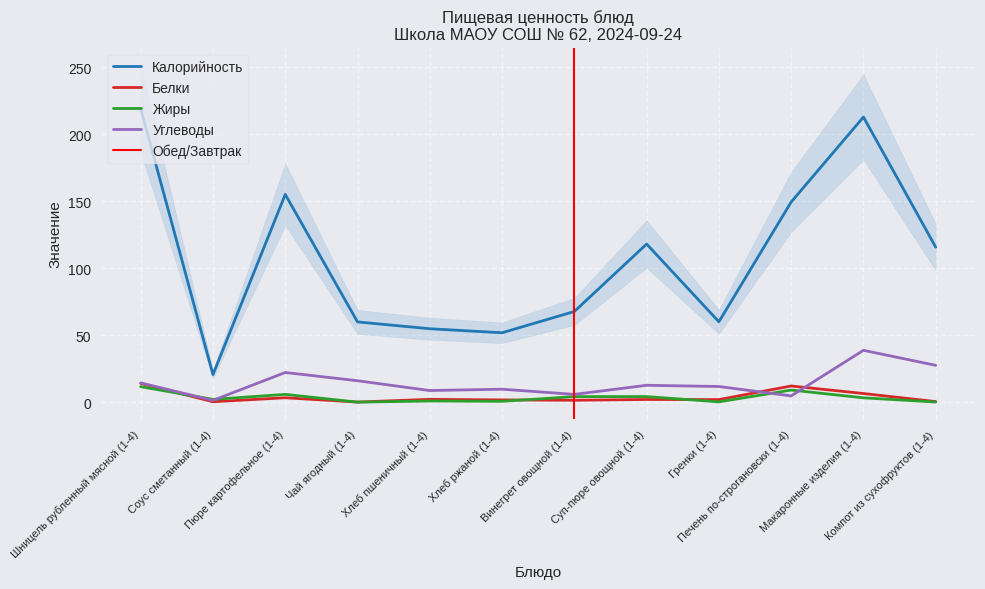

At how many categories does at least one series exceed 196?

2